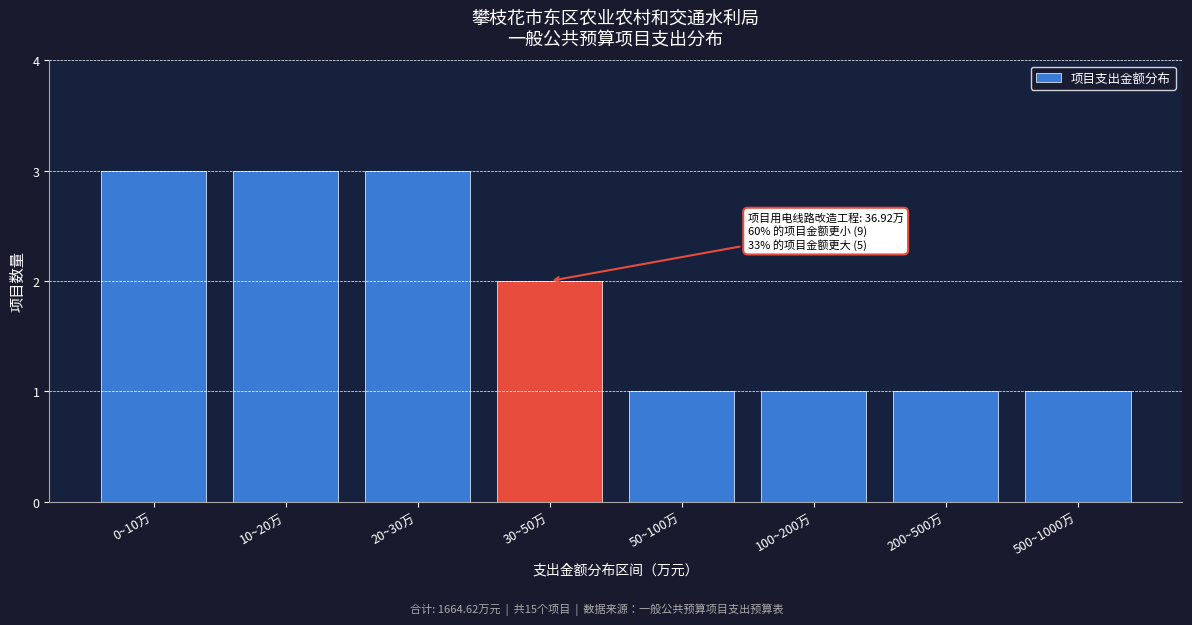

Reading right to left, transcribe all the data shown in this chart.

500~1000万=1	200~500万=1	100~200万=1	50~100万=1	30~50万=2	20~30万=3	10~20万=3	0~10万=3